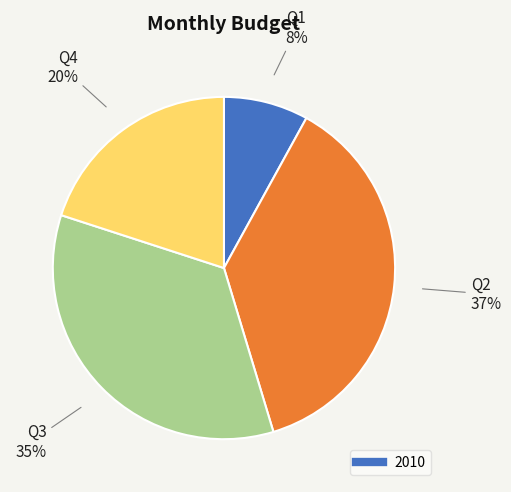

How many segments does this pie chart have?

4